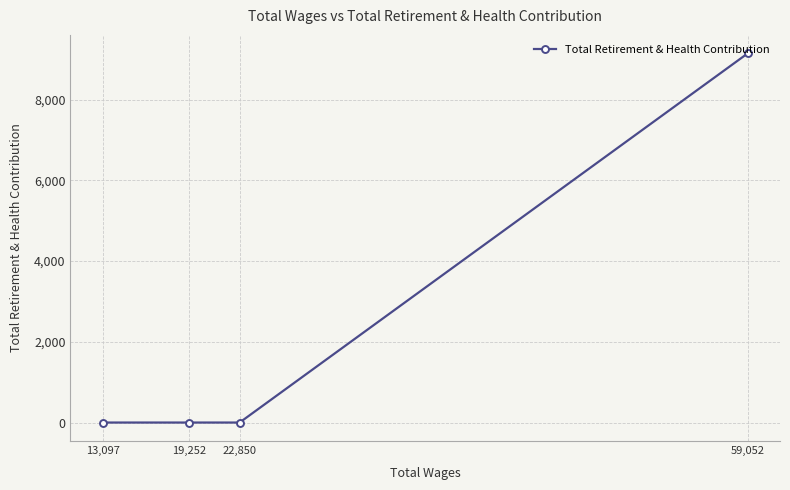

What position from the left is 22,850?

3